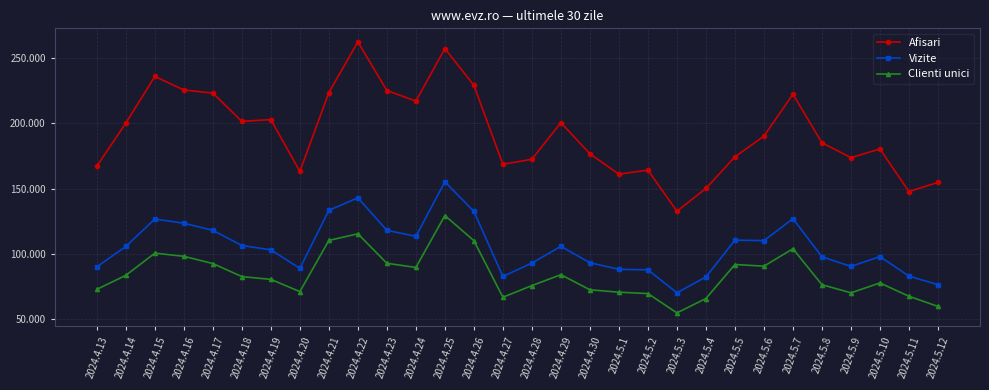

Where is the first local minimum for Vizite?

2024.4.20